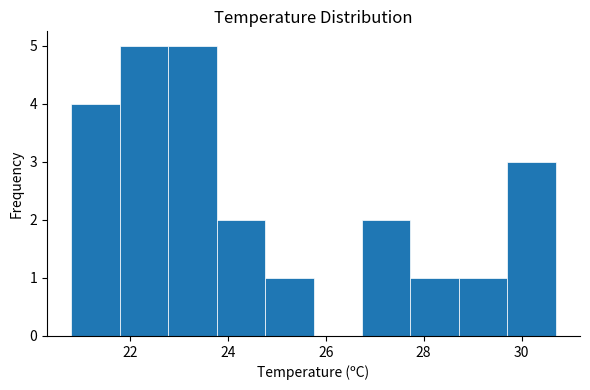

What is the height of the bar covering 27.8 to 28.8 on the x-axis? Neither the bar edges nor the heights are printed on the chart, so give them approximately, as read against the axes.

1